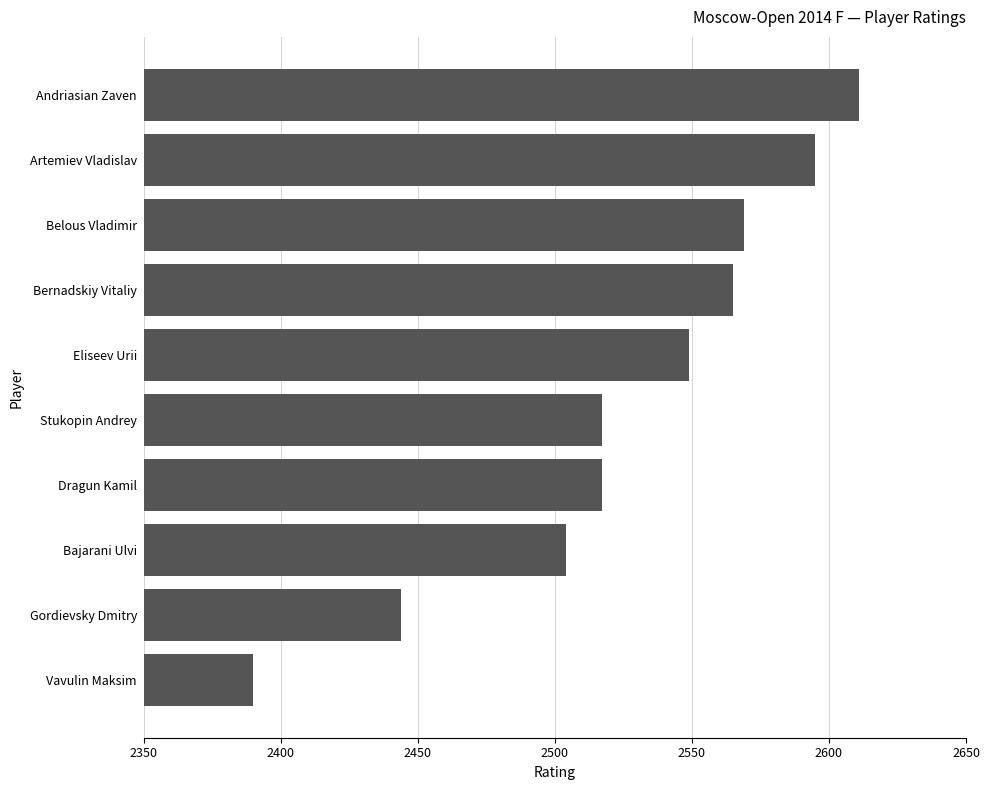

Does the chart contain any negative values?

No